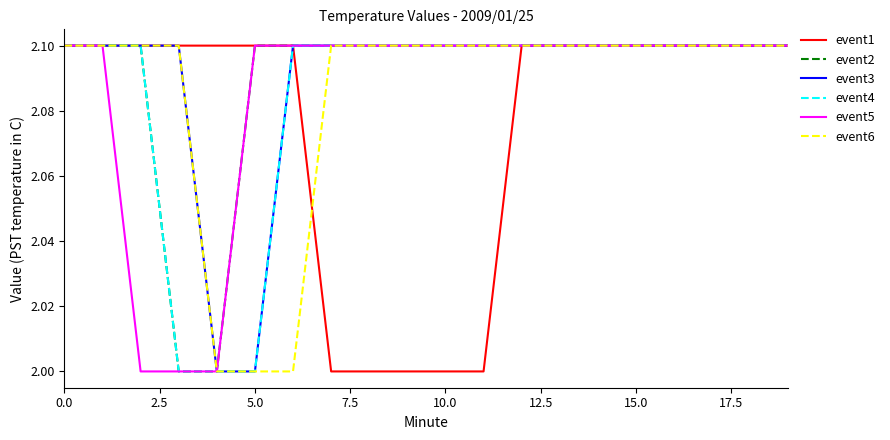

What is the sum of all event3 values?

41.8